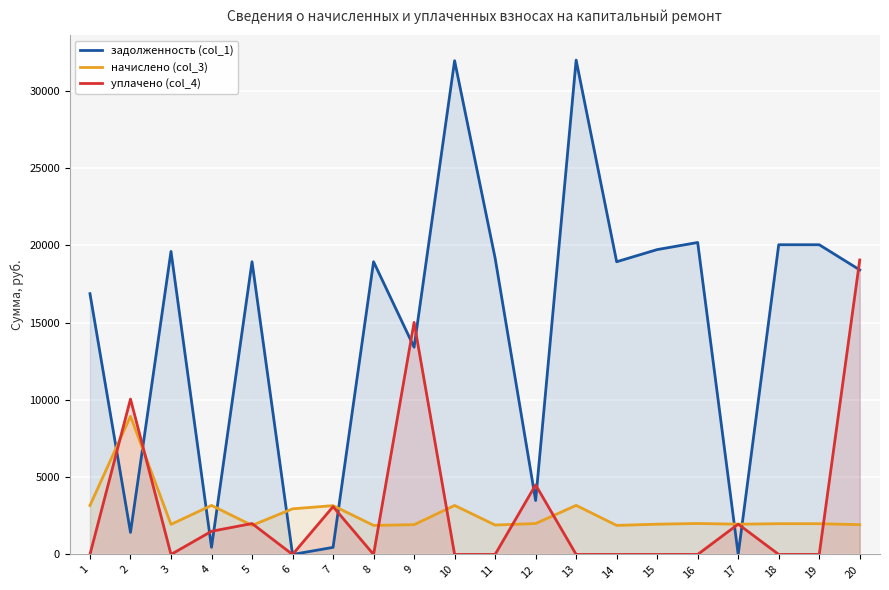

What is the value of the уплачено (col_4) point at the 20th from the left?

19050.5